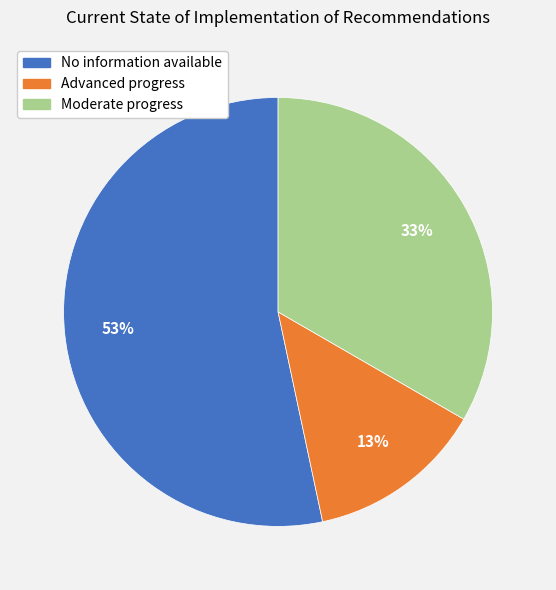

Approximately how many times larger is the value at Advanced progress compared to Moderate progress?

0.4